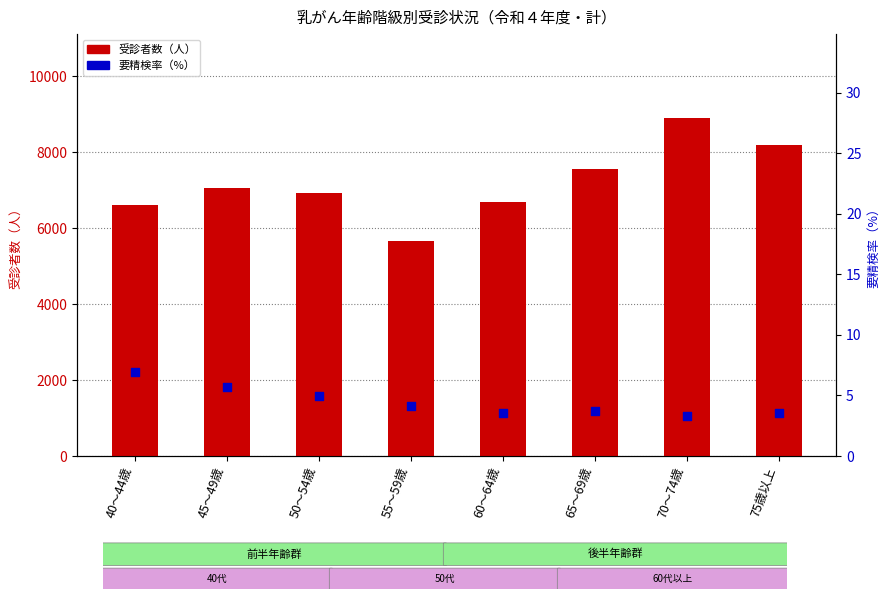

What are all the series names shown in the legend?

受診者数（人）, 要精検率（%）